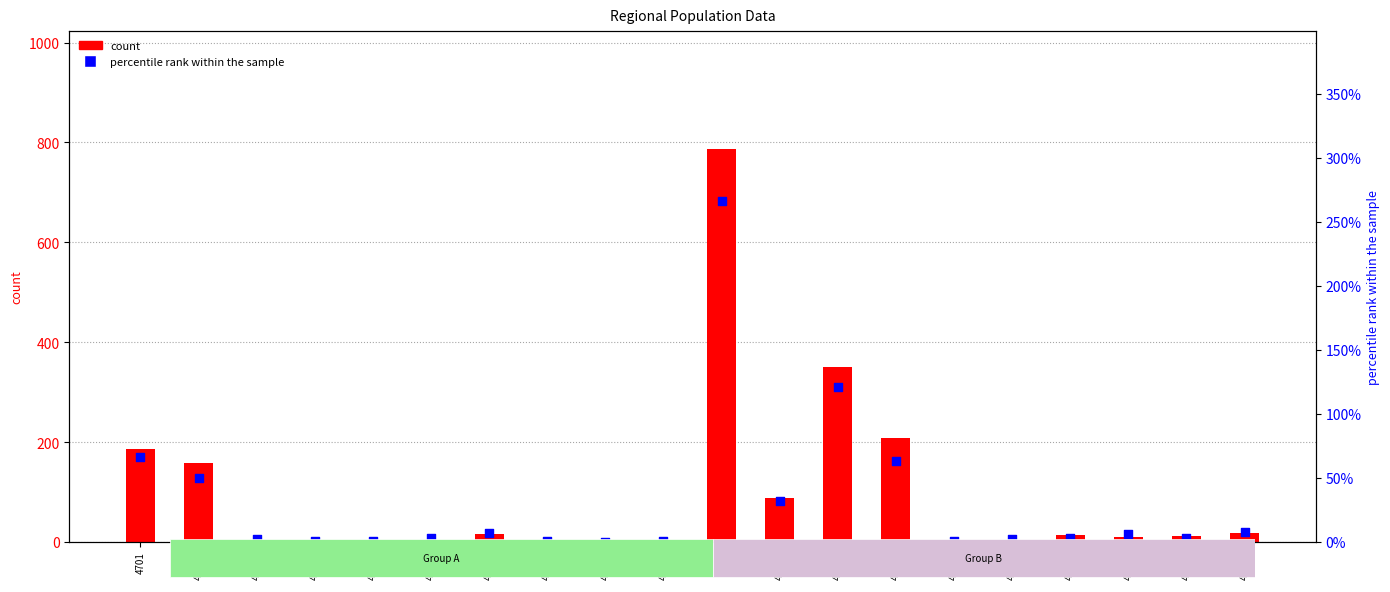

Which series contains the highest Y value?

count